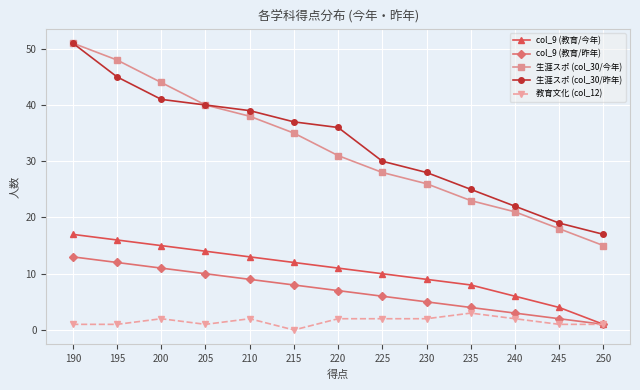

What is the value of the 生涯スポ (col_30/昨年) point at the 9th from the left?

28